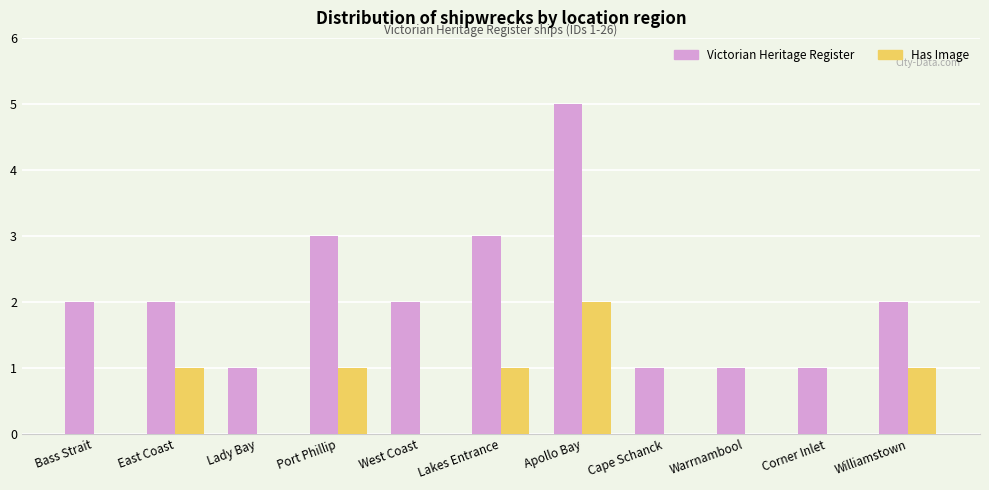

Is it true that Has Image equals 0 at Lady Bay?

True